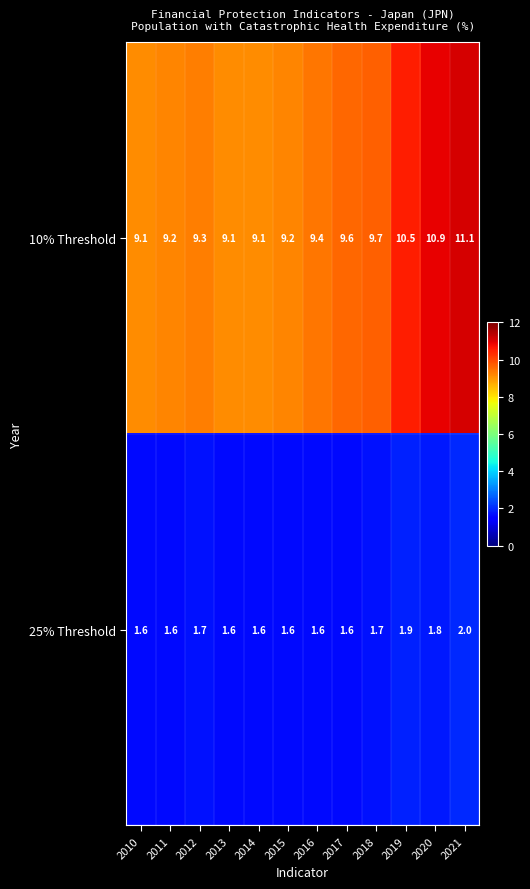

Which series has the largest total across all categories?

10% Threshold